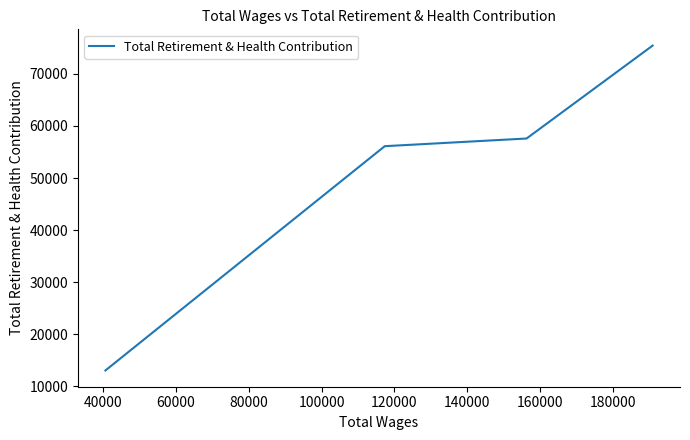

Is this an area chart (filled region under the line)?

No